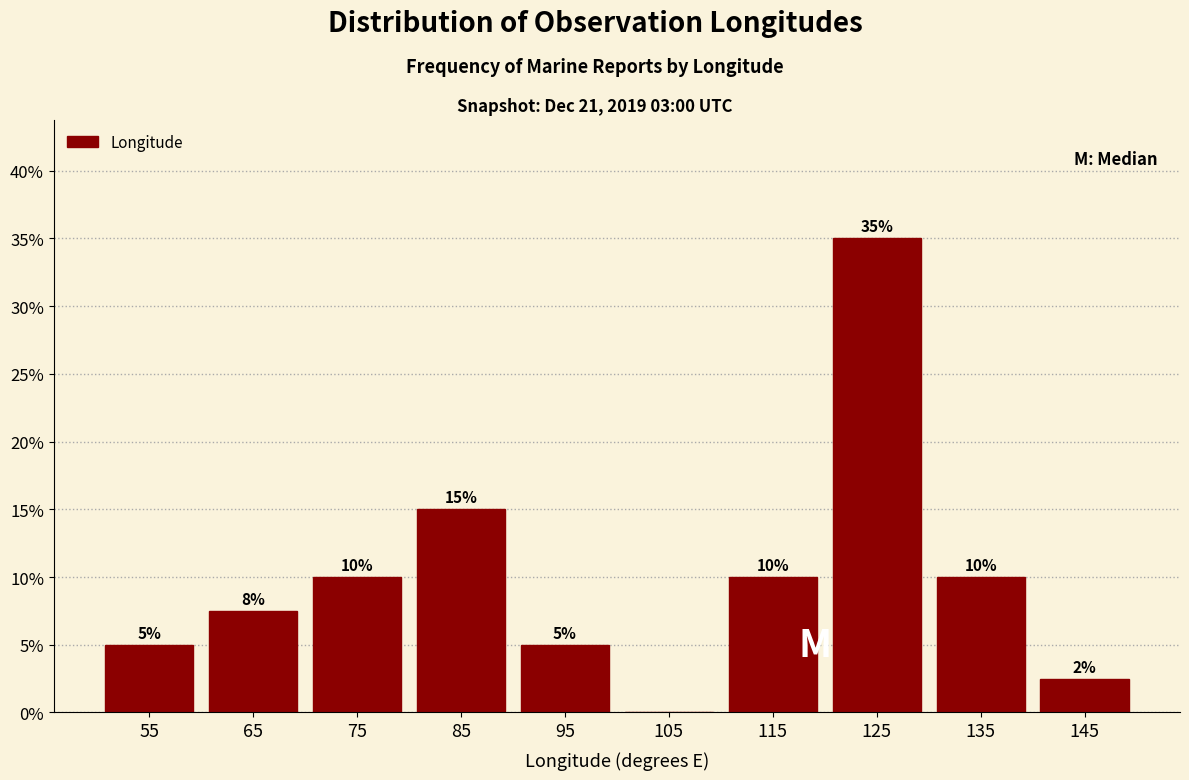

Which range on the x-axis has the tallest bar?

120 to 130